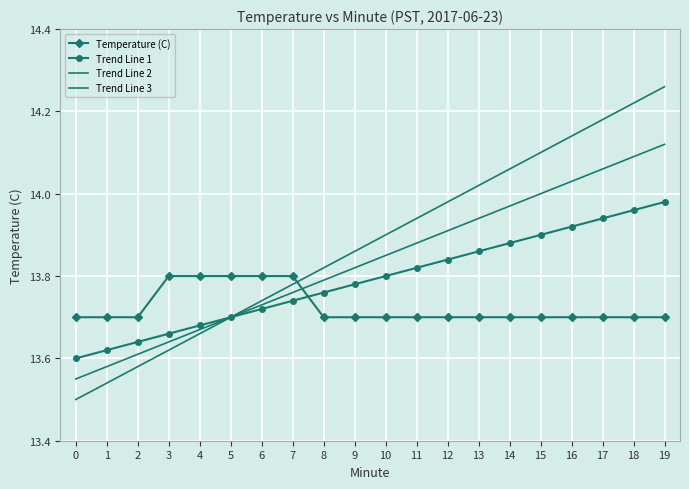

What is the sum of all Temperature (C) values?

274.5